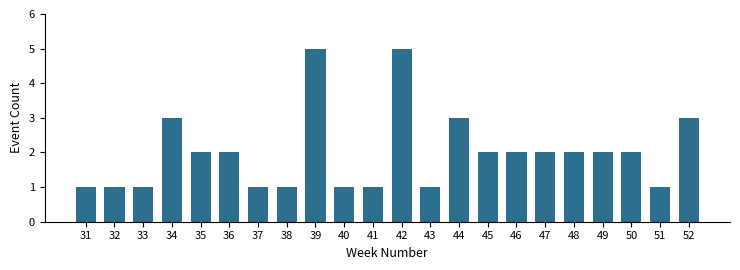

Reading right to left, transcribe all the data shown in this chart.

3	1	2	2	2	2	2	2	3	1	5	1	1	5	1	1	2	2	3	1	1	1